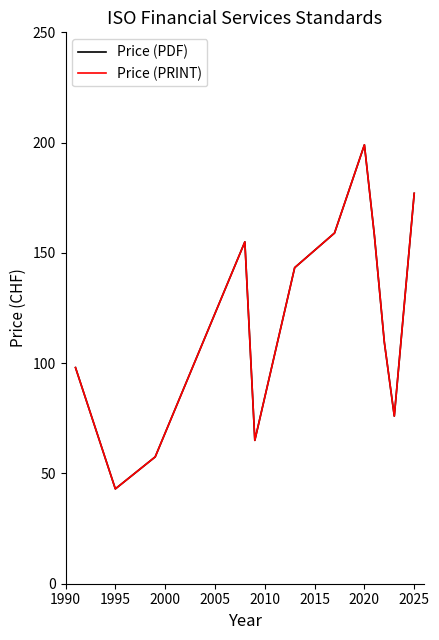

What is the maximum value for Price (PRINT)?

199.0